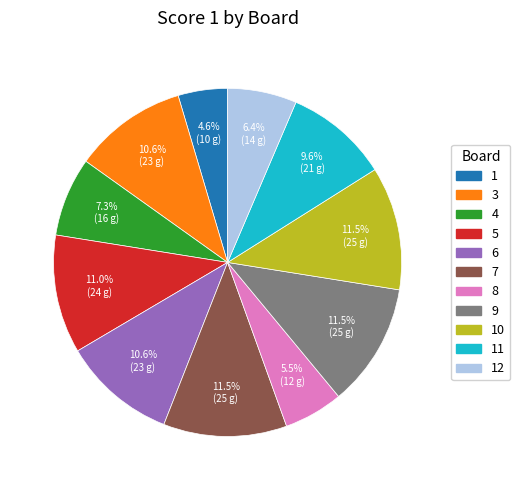

Does any single category account for the majority?

No